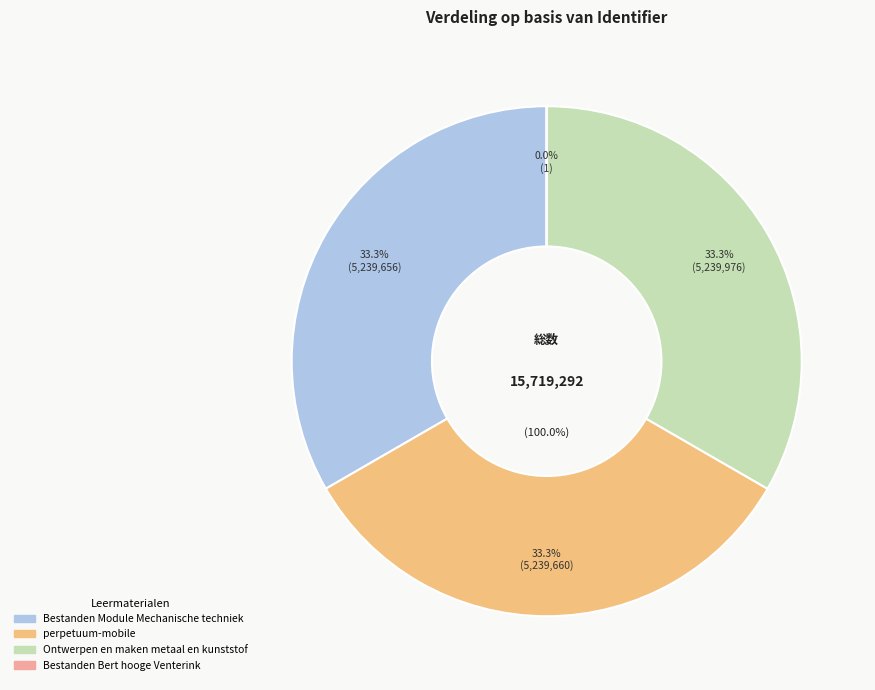

Is the sum of perpetuum-mobile and Bestanden Bert hooge Venterink greater than half?

No